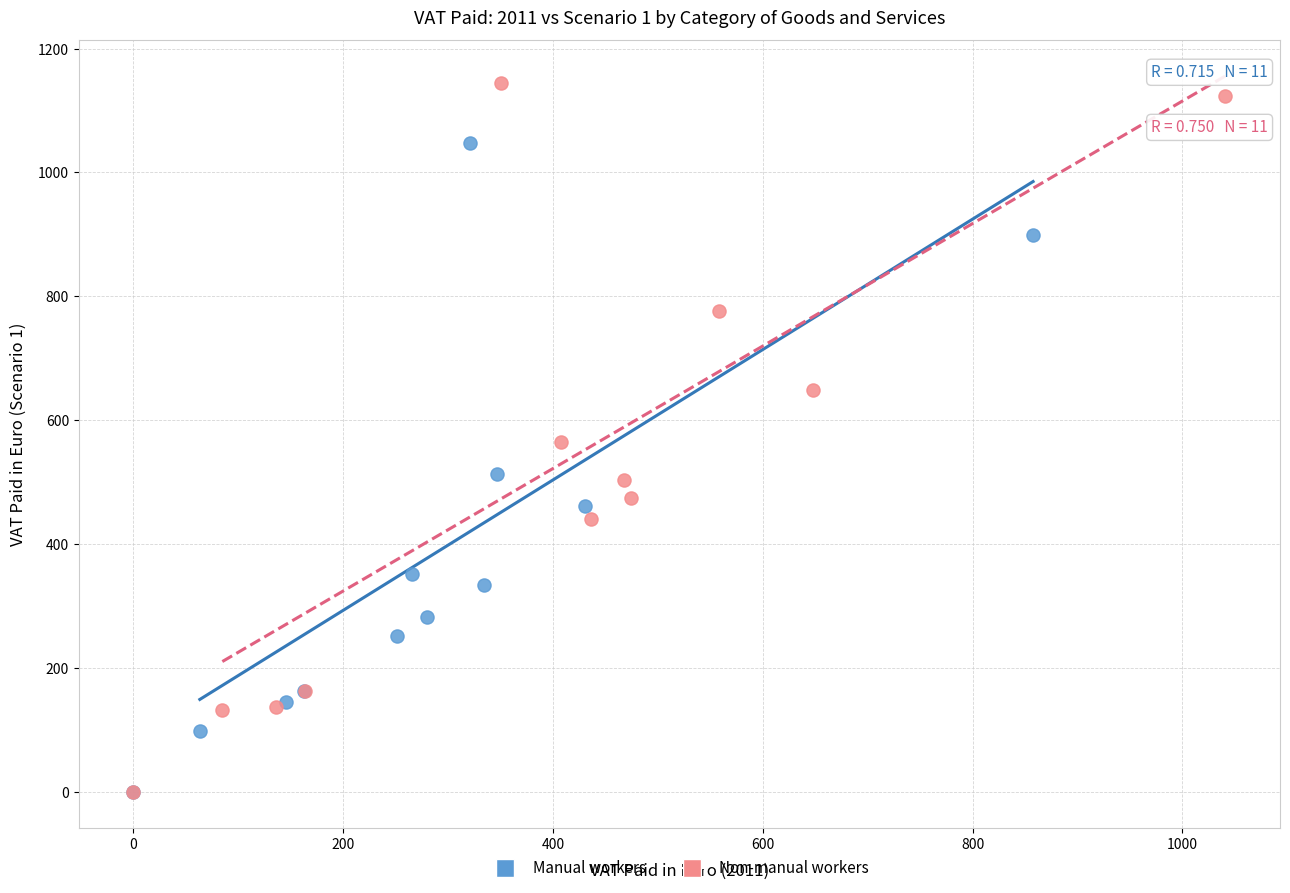

Which series has the widest spread of Y values?

Non-manual workers